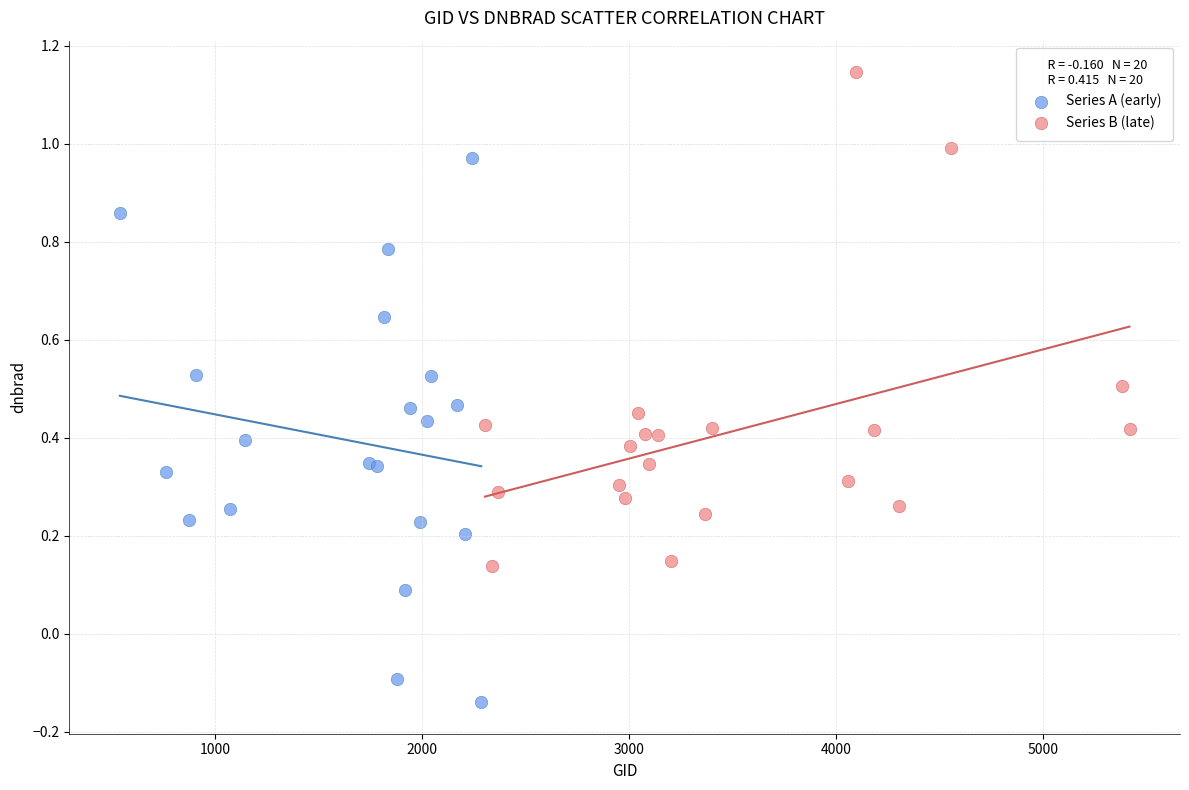

What are all the series names shown in the legend?

Series A (early), Series B (late)